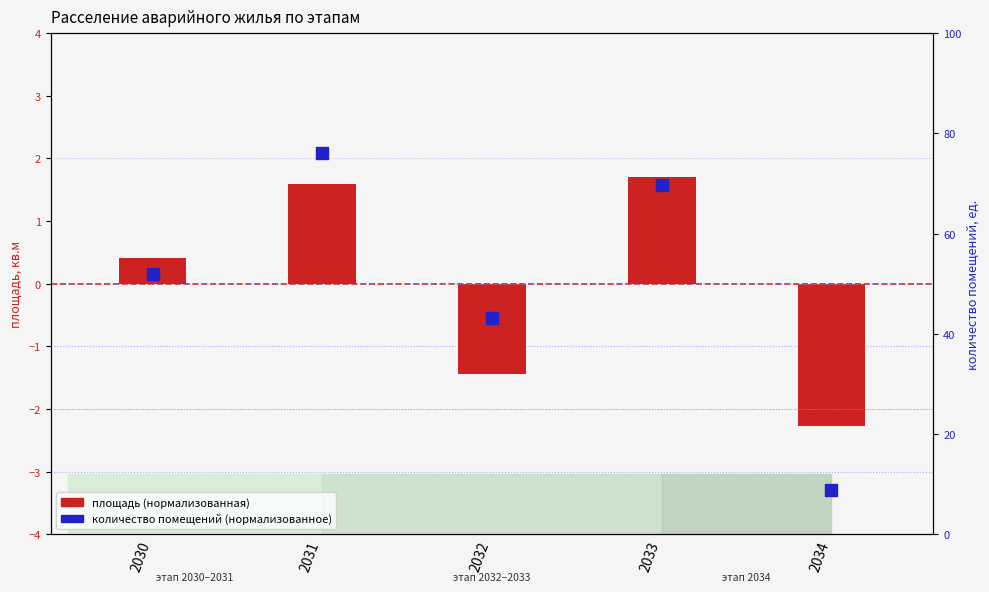

At which category is the sum across all series the highest?

2031